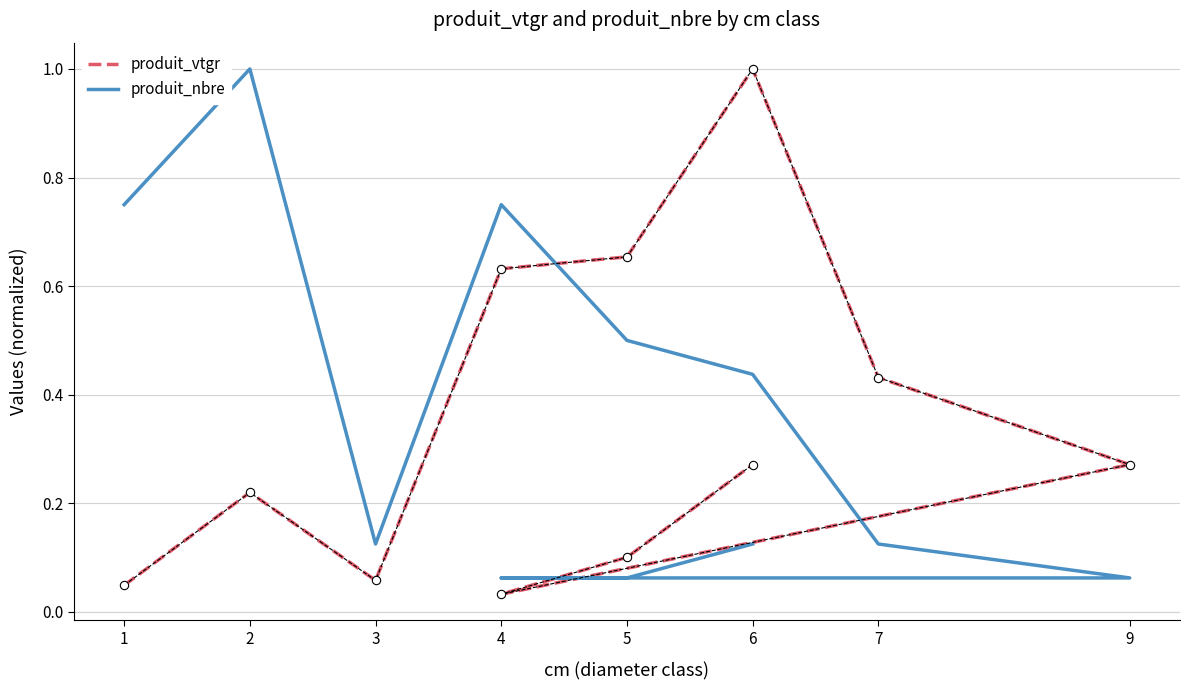

Where do produit_vtgr and produit_nbre first cross each other?

4 and 5